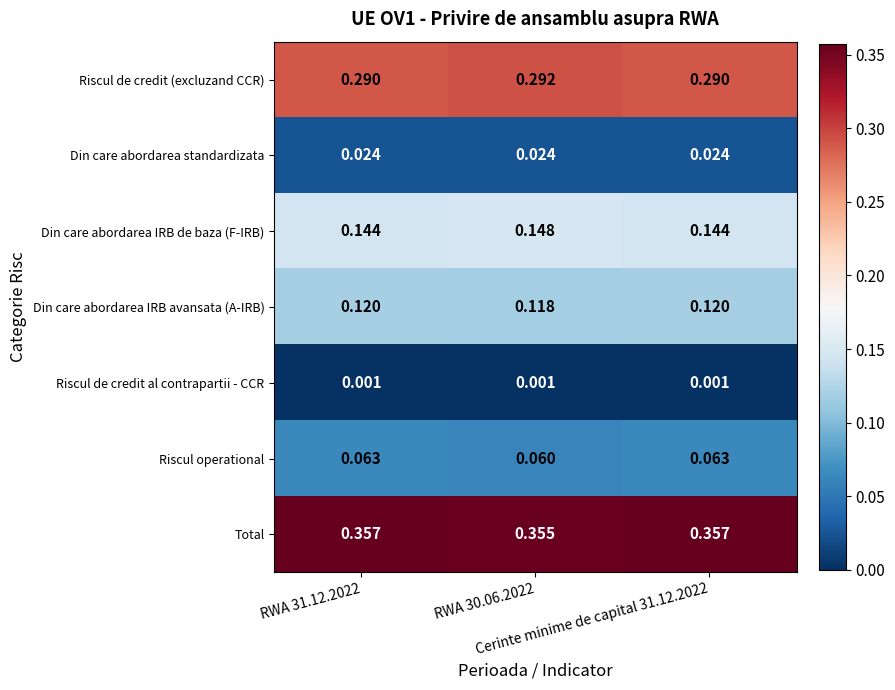

Rank the series at RWA 30.06.2022 from lowest to highest value.

Riscul de credit al contrapartii - CCR, Din care abordarea standardizata, Riscul operational, Din care abordarea IRB avansata (A-IRB), Din care abordarea IRB de baza (F-IRB), Riscul de credit (excluzand CCR), Total